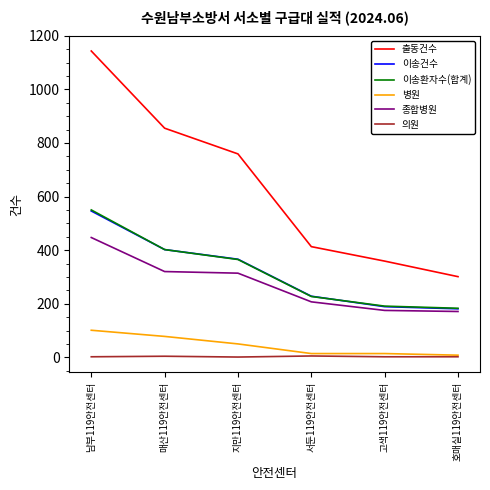

True or false: 출동건수 has a value of 1143 at 남부119안전센터.

True